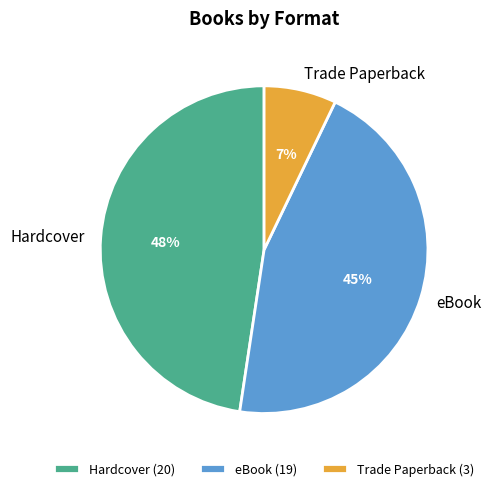

Which category has the biggest portion of the pie?

Hardcover